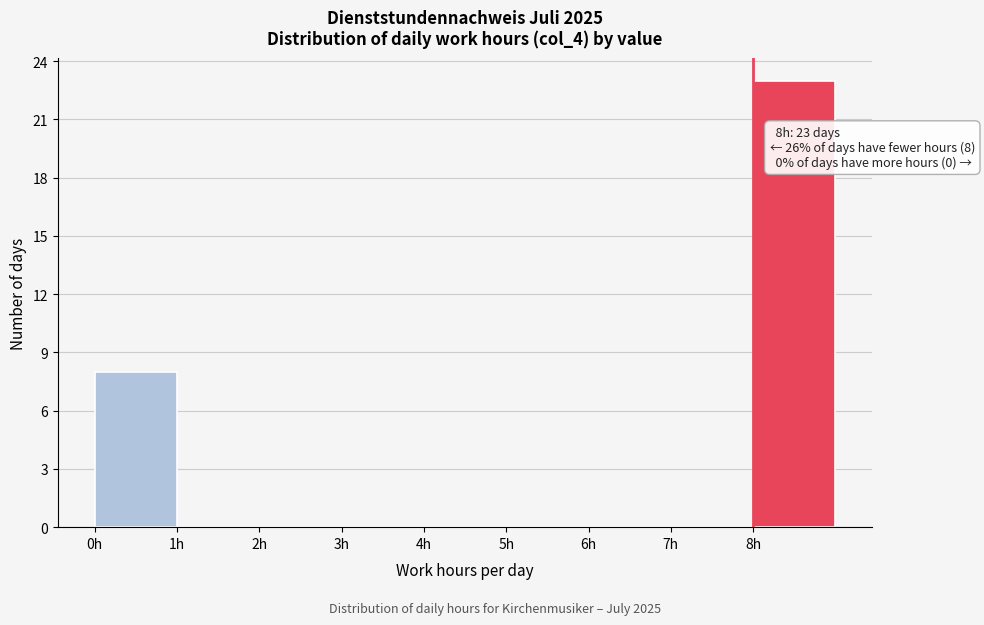

Which range on the x-axis has the tallest bar?

8 to 9